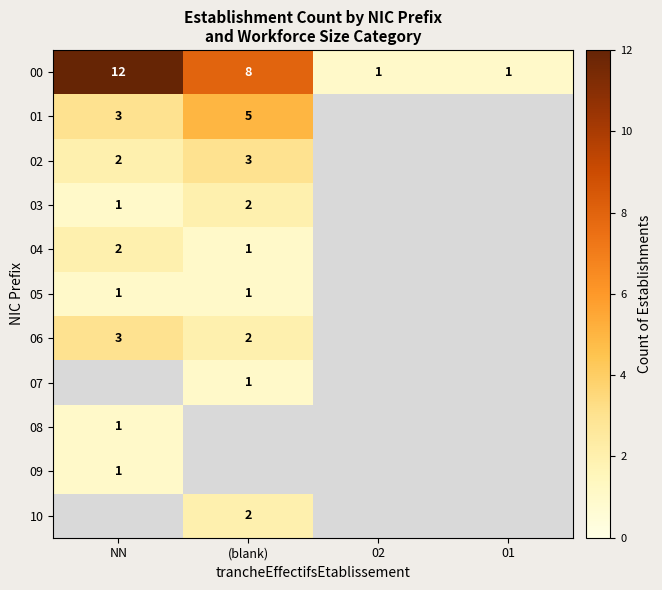

The value of 10 at (blank) is 3. True or false?

False